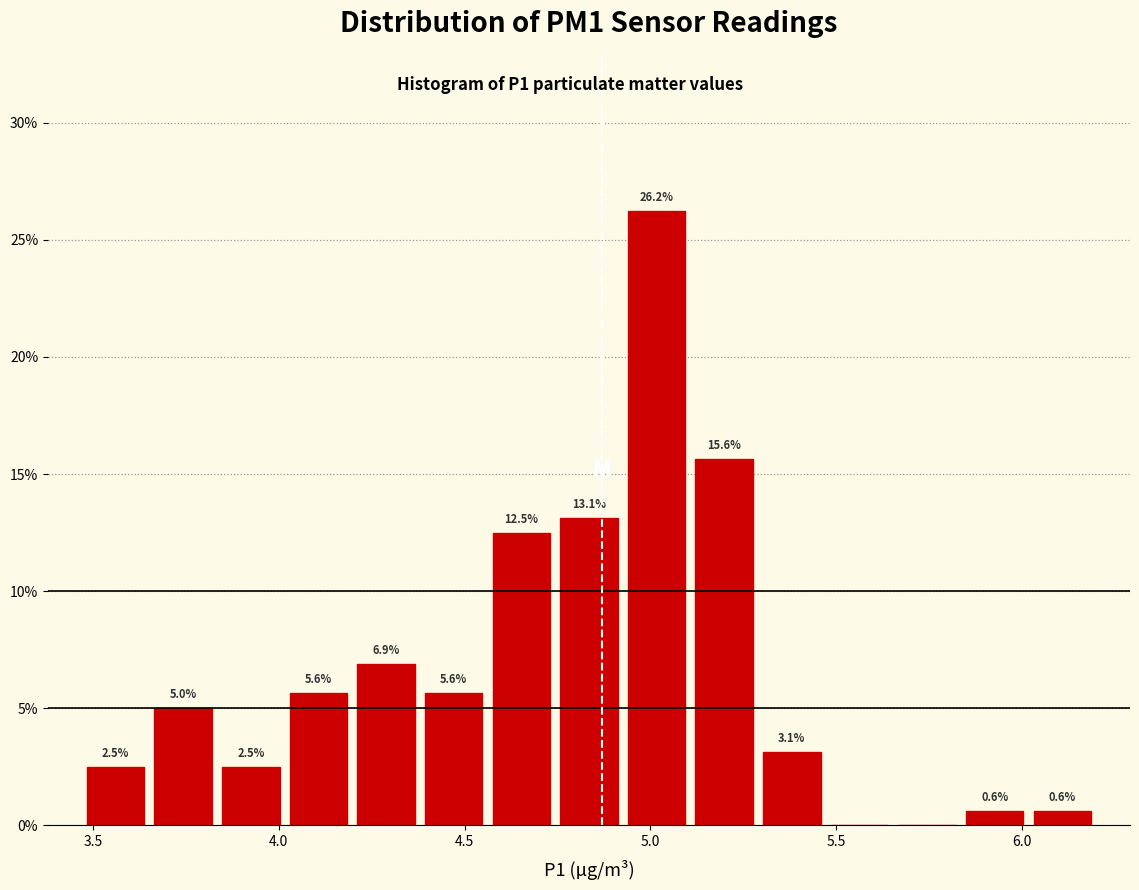

Around what value on the x-axis is the tallest bar? Give the approximate position of its centre, as read against the axis.

5.00